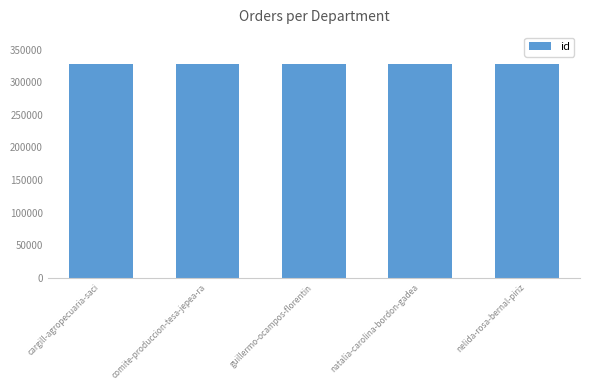

What is the minimum value shown in the chart?

327652